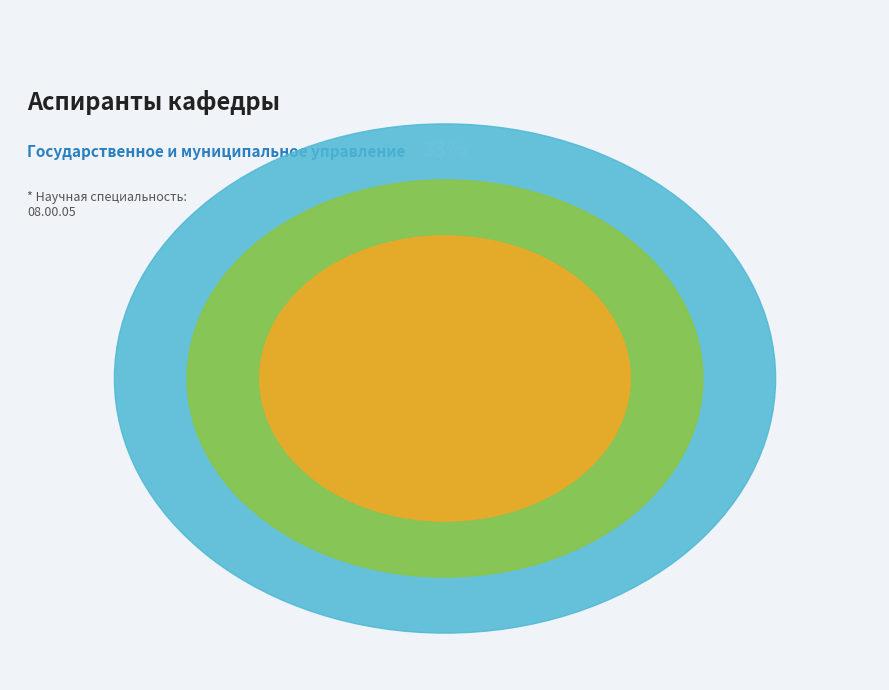

The Амарсанаа Содбилэг slice represents 2% of the pie. True or false?

False